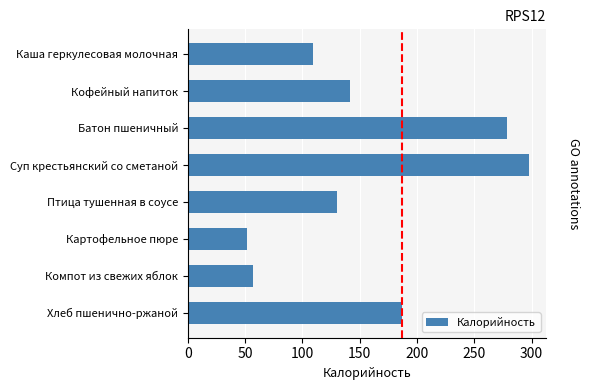

What is the change in value from Картофельное пюре to Каша геркулесовая молочная?

+57.0